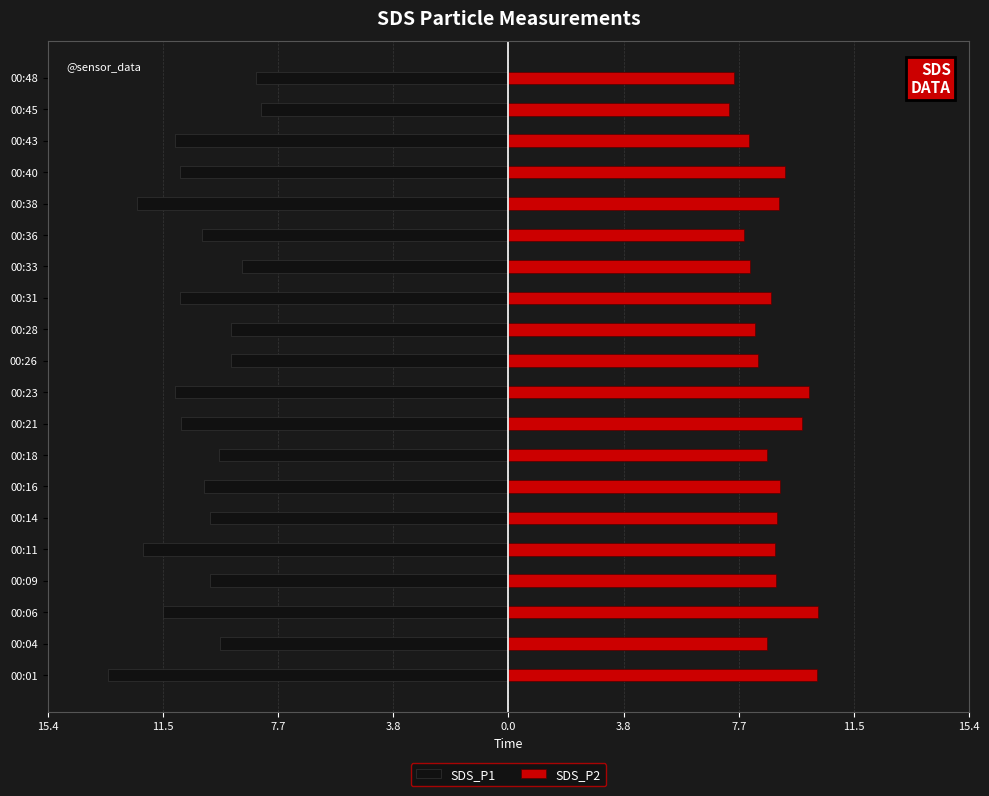

How many groups of bars are there?

20